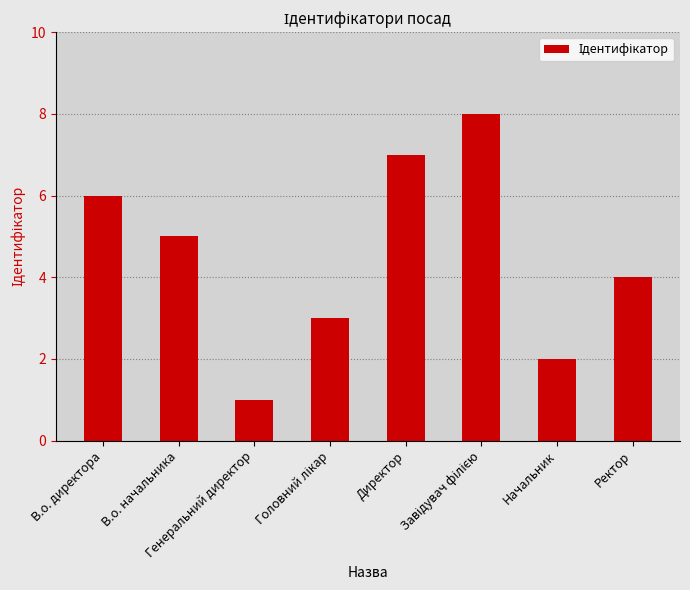

How many distinct data groups are displayed?

1